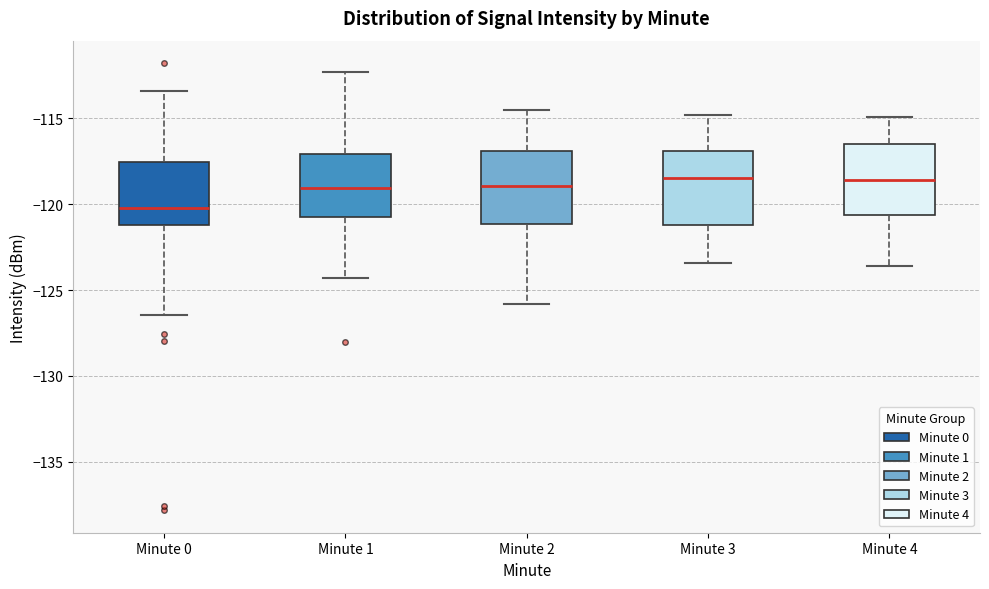

Where does the lower whisker of the box for Minute 0 end on the y-axis? The values are not printed on the chart, so give them approximately, as read against the axis.

-126.5